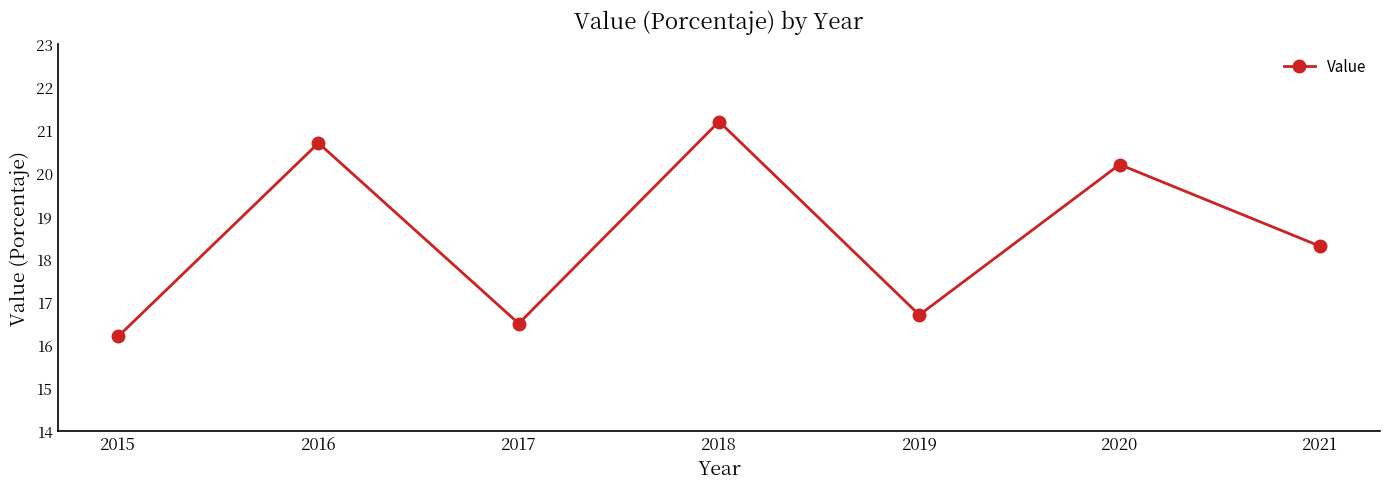

What is the value of the 4th point from the left?

21.2